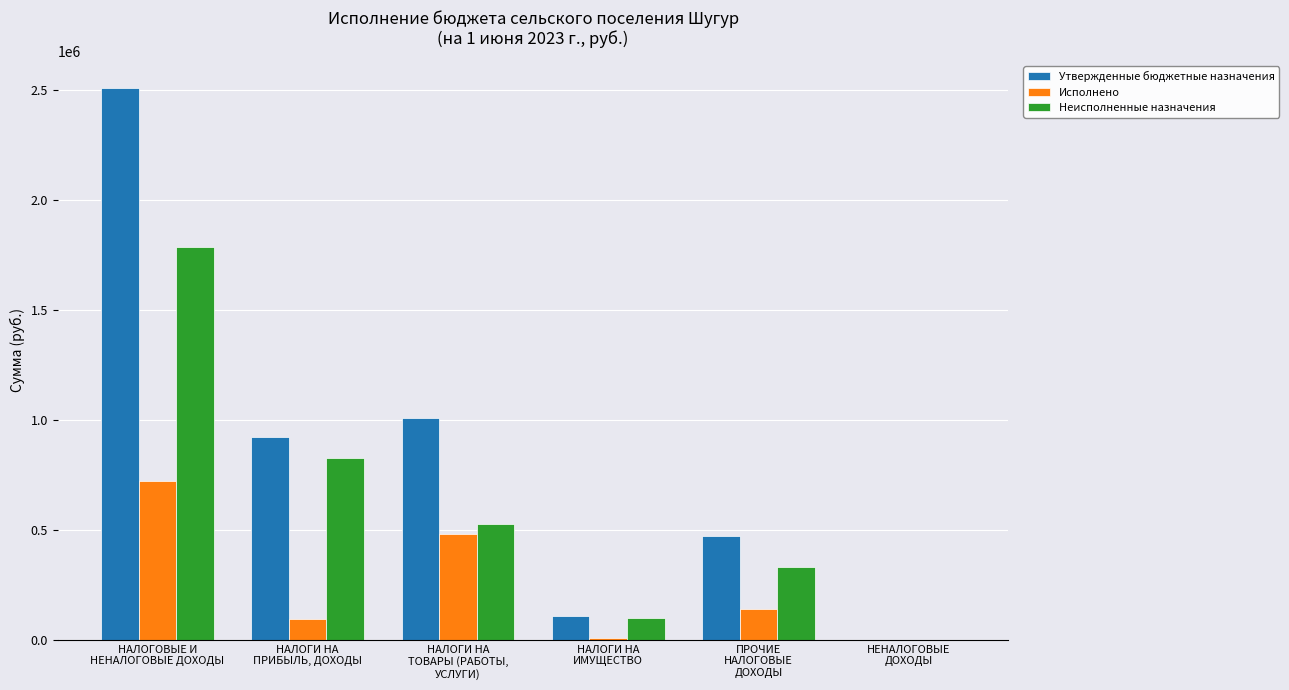

What is the greatest value displayed?

2508954.4